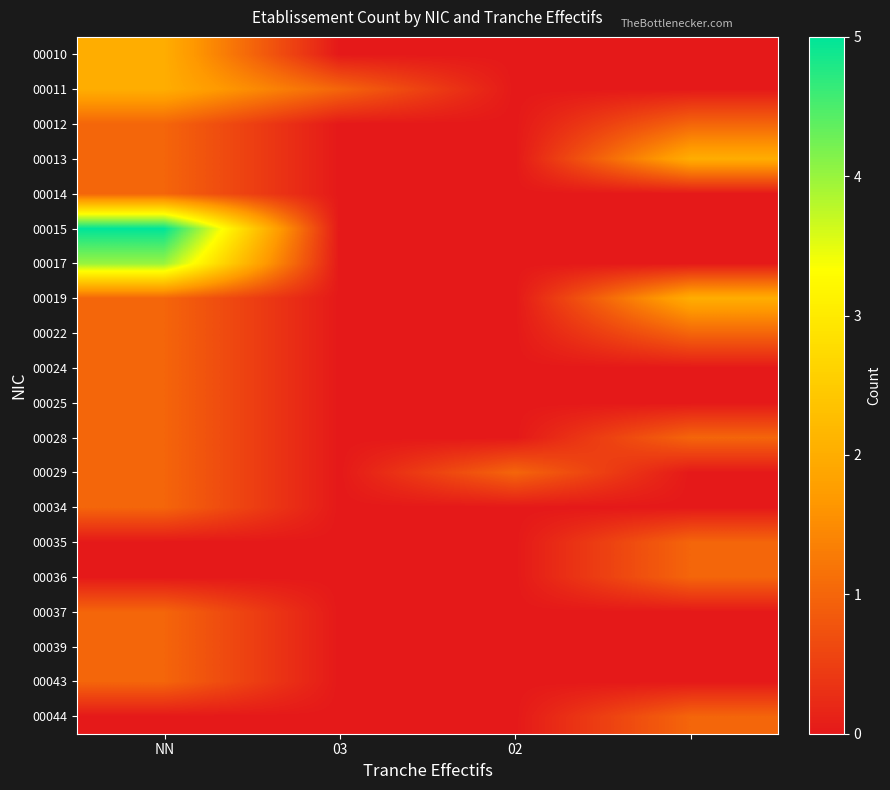

What is the greatest value displayed?

5